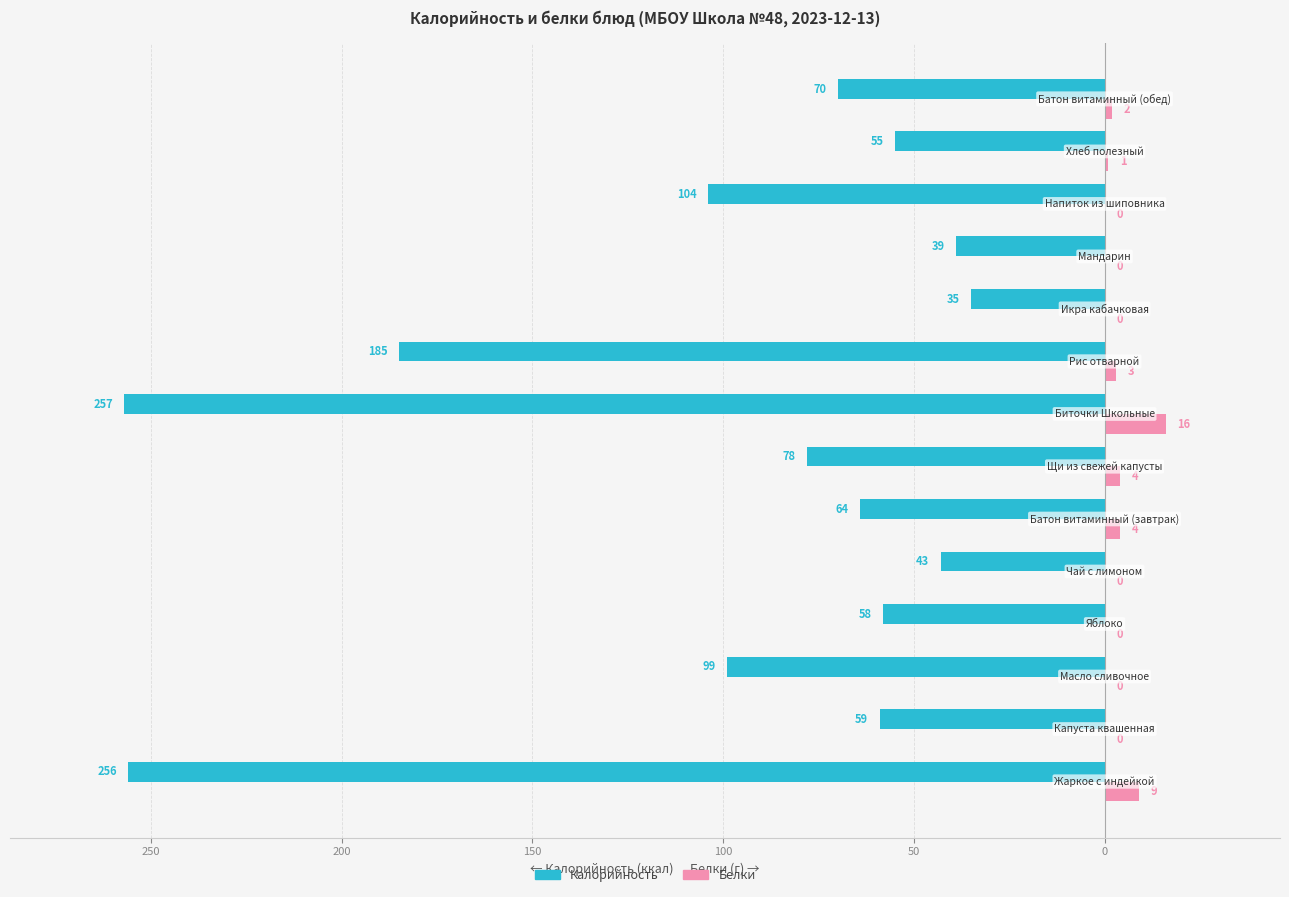

What are all the series names shown in the legend?

Калорийность, Белки